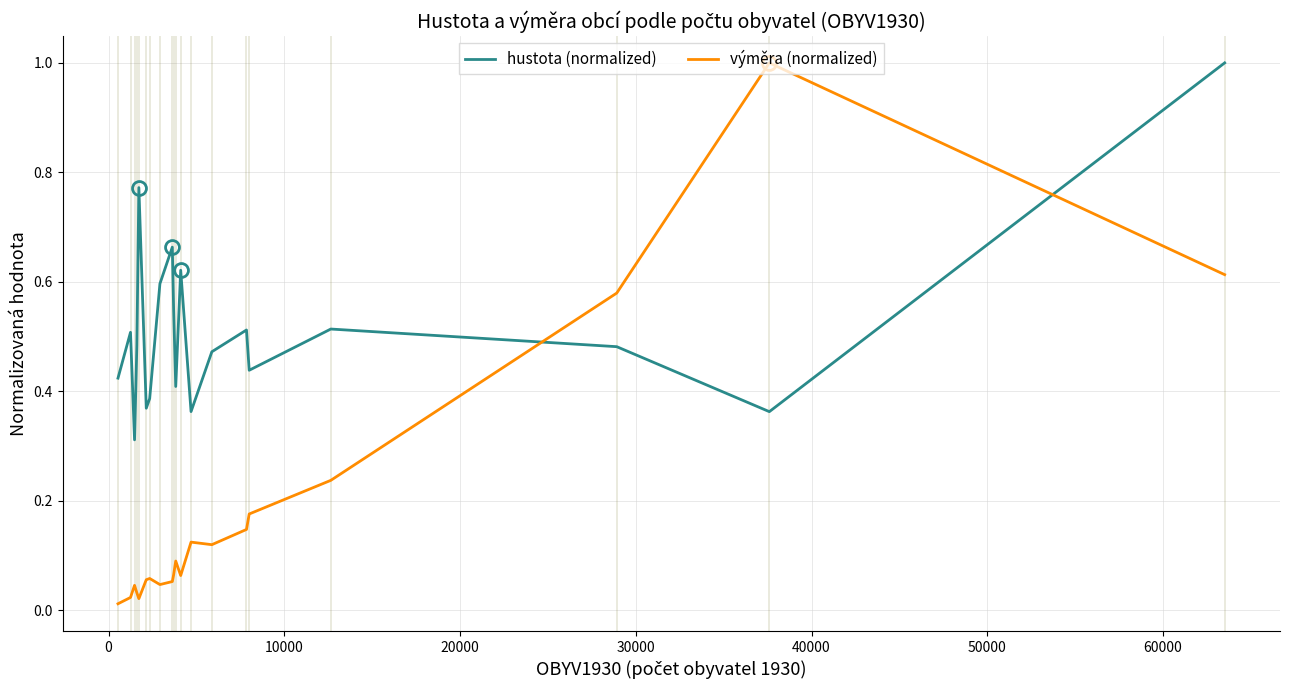

True or false: hustota (normalized) and výměra (normalized) intersect in this chart.

True